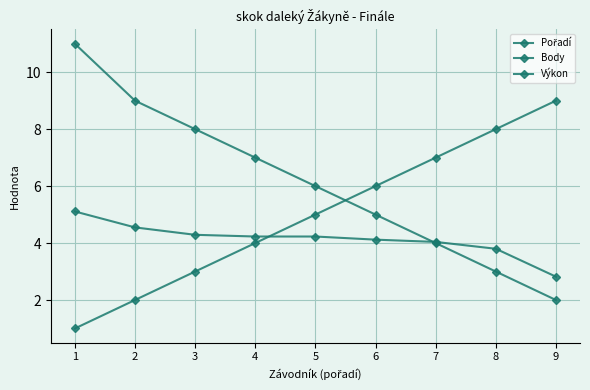

Between 4 and 6, which series saw the biggest shift?

Pořadí